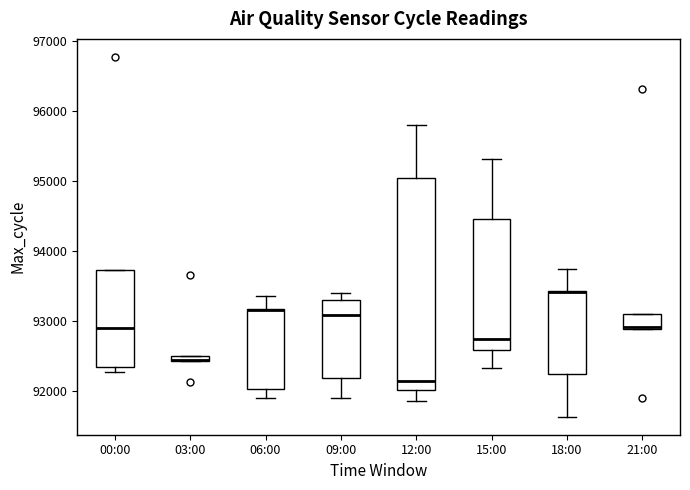

Where is the lower edge of the box for 15:00 on the y-axis? The values are not printed on the chart, so give them approximately, as read against the axis.

92600